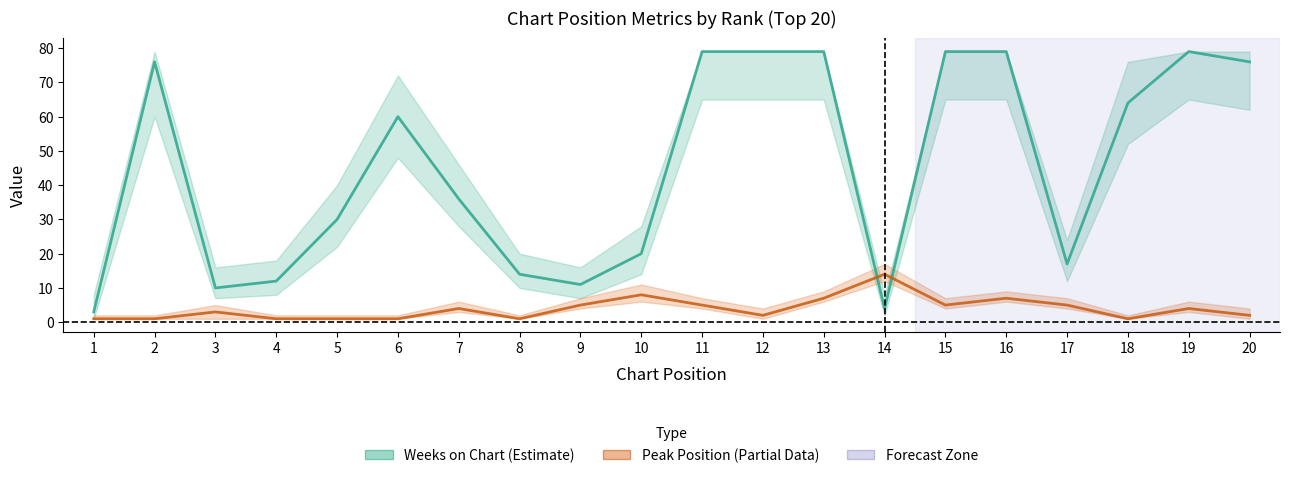

Rank the series by their average value, from highest to lowest.

Weeks on Chart, Peak Position